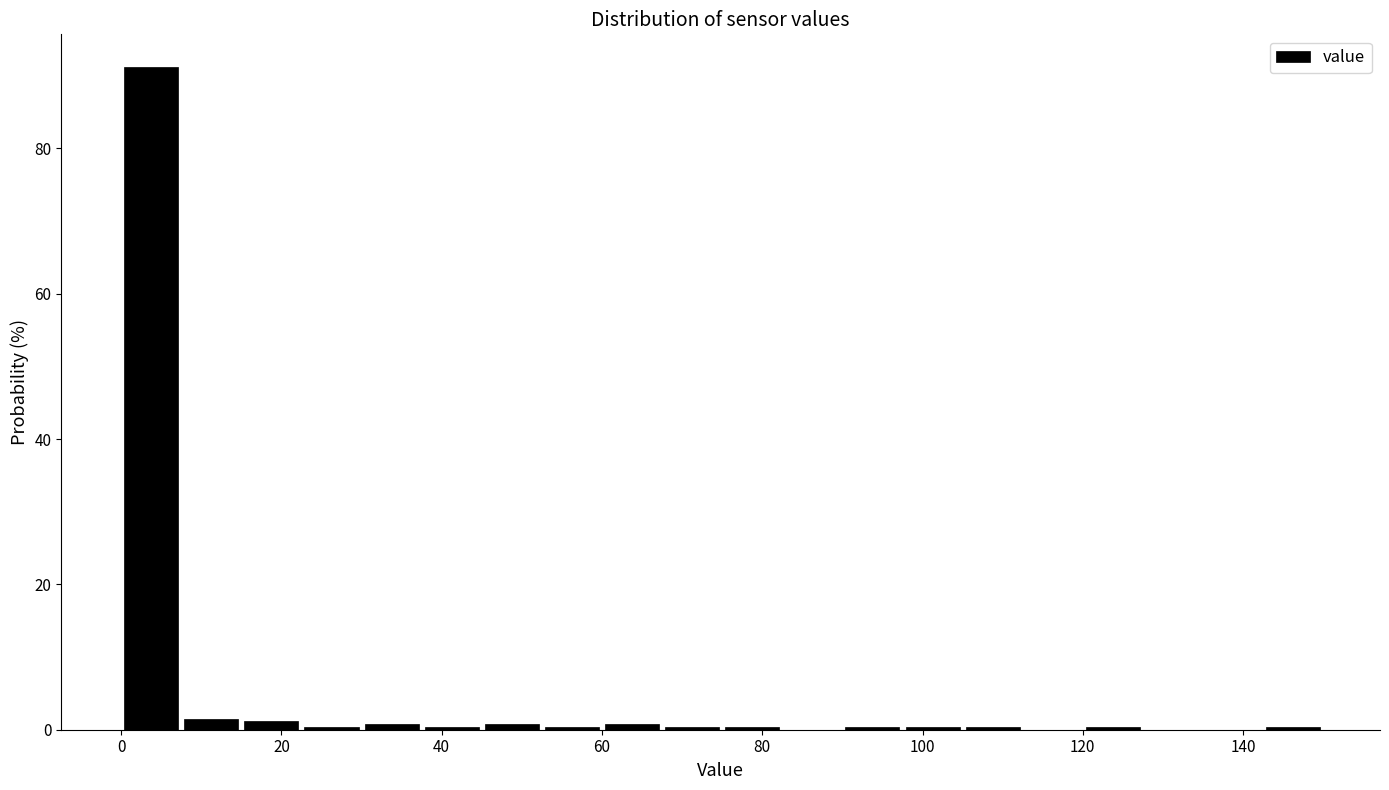

Around what value on the x-axis is the tallest bar? Give the approximate position of its centre, as read against the axis.

4